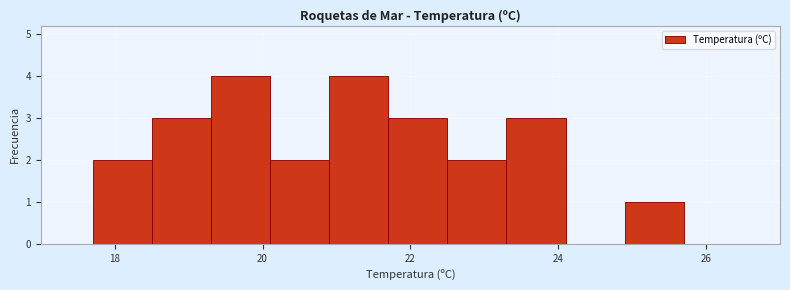

How tall is the bar that spans 24.9 to 25.7 on the x-axis? Neither the bar edges nor the heights are printed on the chart, so give them approximately, as read against the axes.

1